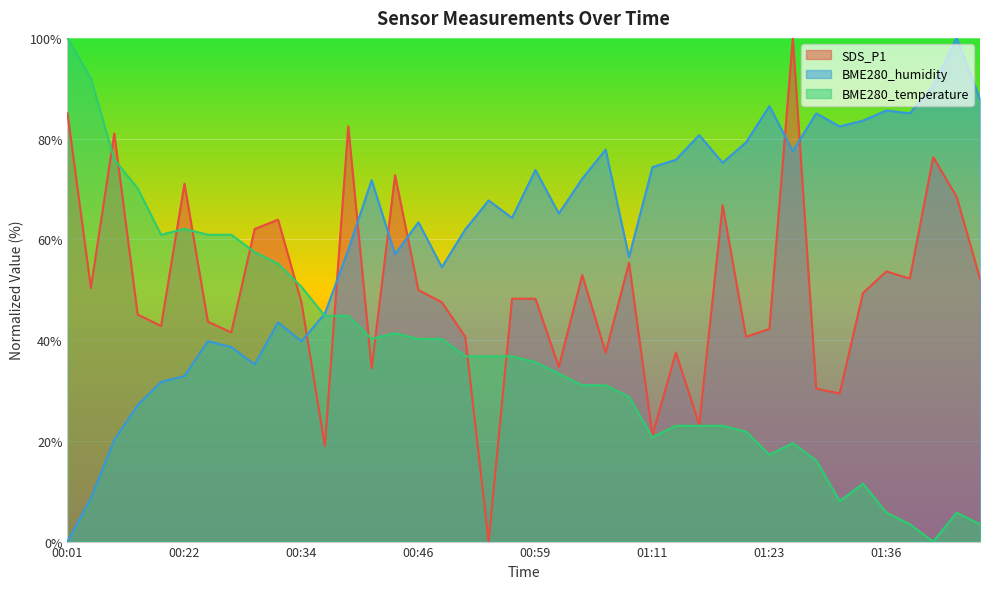

Is the value of SDS_P1 at 00:46 greater than the value of BME280_temperature at 01:46?

Yes